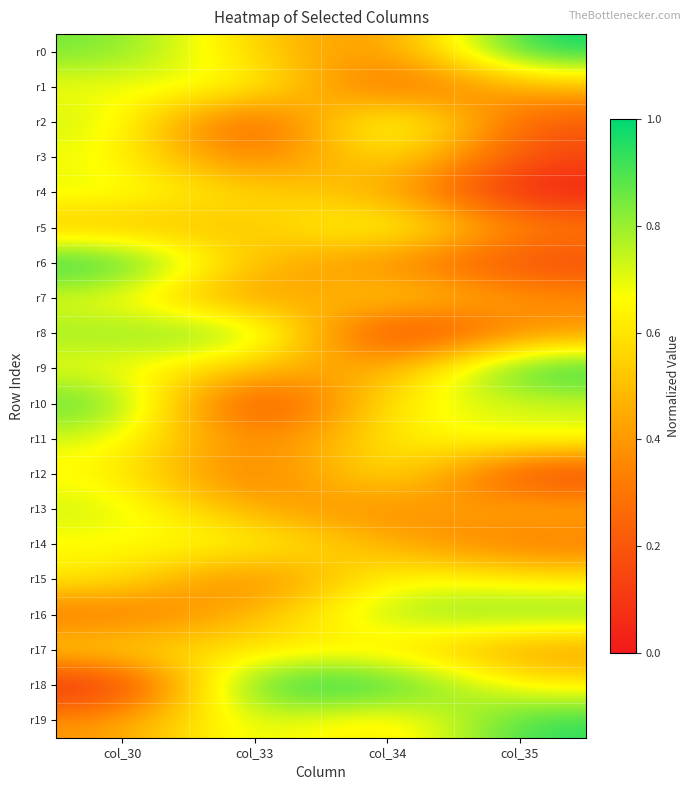

Reading left to right, what are all the values shown in this chart?

r0: col_30=0.9	col_33=0.5	col_34=0.3	col_35=1.0
r1: col_30=0.7	col_33=0.7	col_34=0.2	col_35=0.5
r2: col_30=0.7	col_33=0.1	col_34=0.9	col_35=0.2
r3: col_30=0.7	col_33=0.2	col_34=0.7	col_35=0.1
r4: col_30=0.7	col_33=0.6	col_34=0.5	col_35=0.0
r5: col_30=0.5	col_33=0.5	col_34=0.8	col_35=0.3
r6: col_30=1.0	col_33=0.5	col_34=0.4	col_35=0.1
r7: col_30=0.7	col_33=0.3	col_34=0.6	col_35=0.4
r8: col_30=0.8	col_33=0.9	col_34=0.0	col_35=0.4
r9: col_30=0.7	col_33=0.5	col_34=0.4	col_35=1.0
r10: col_30=0.9	col_33=0.0	col_34=0.7	col_35=0.7
r11: col_30=0.7	col_33=0.3	col_34=0.6	col_35=0.7
r12: col_30=0.7	col_33=0.2	col_34=0.7	col_35=0.1
r13: col_30=0.7	col_33=0.4	col_34=0.3	col_35=0.5
r14: col_30=0.7	col_33=0.7	col_34=0.5	col_35=0.3
r15: col_30=0.6	col_33=0.2	col_34=0.7	col_35=0.6
r16: col_30=0.3	col_33=0.5	col_34=0.8	col_35=0.9
r17: col_30=0.6	col_33=0.6	col_34=0.6	col_35=0.4
r18: col_30=0.0	col_33=1.0	col_34=1.0	col_35=0.6
r19: col_30=0.4	col_33=0.8	col_34=0.5	col_35=1.0